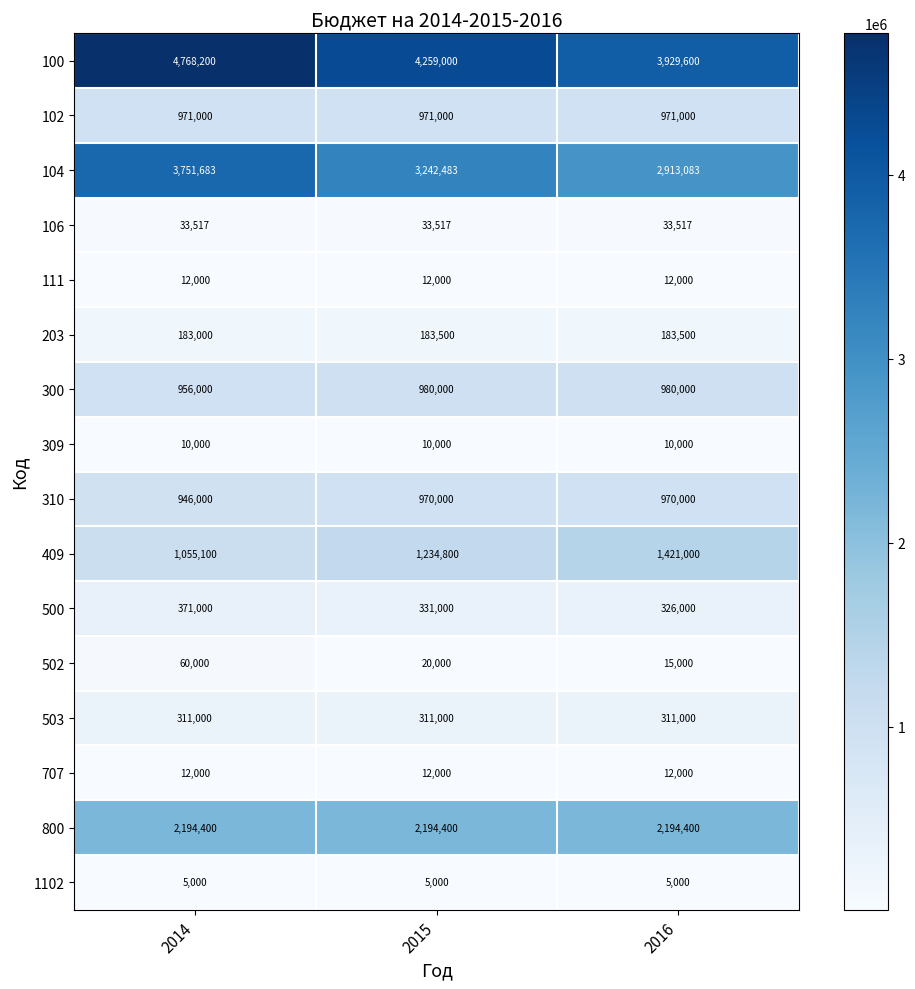

True or false: 409 has a value of 587690 at 2015.

False